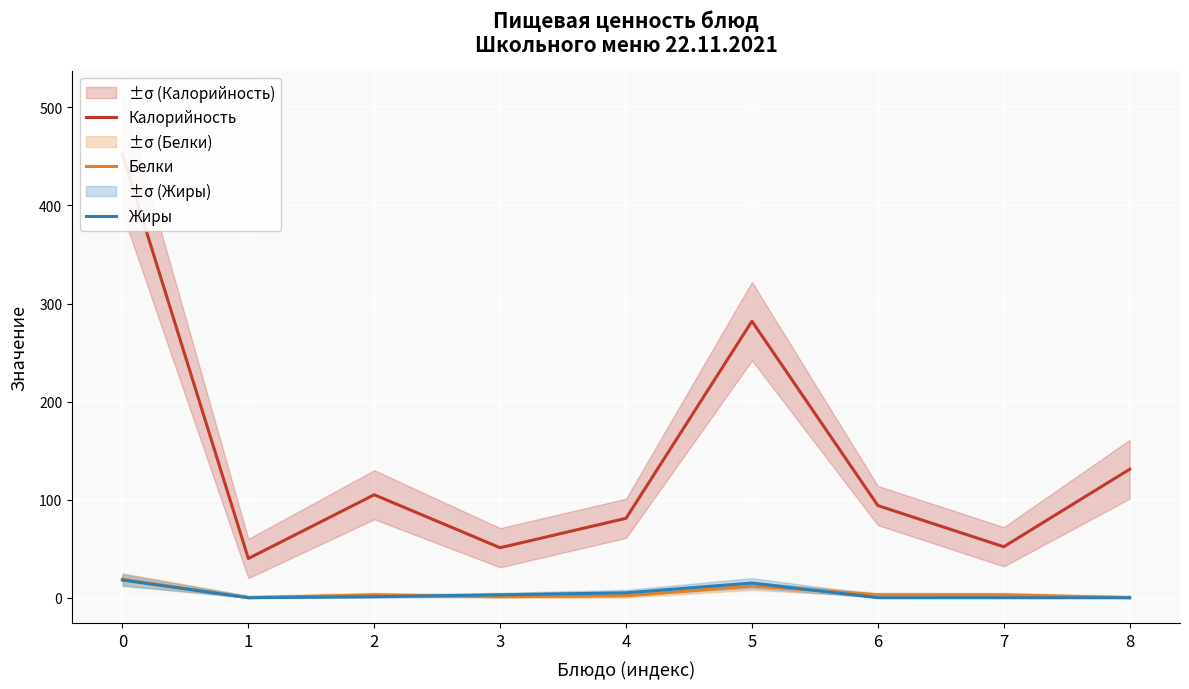

What is the difference between the maximum and minimum values in the Белки series?

19